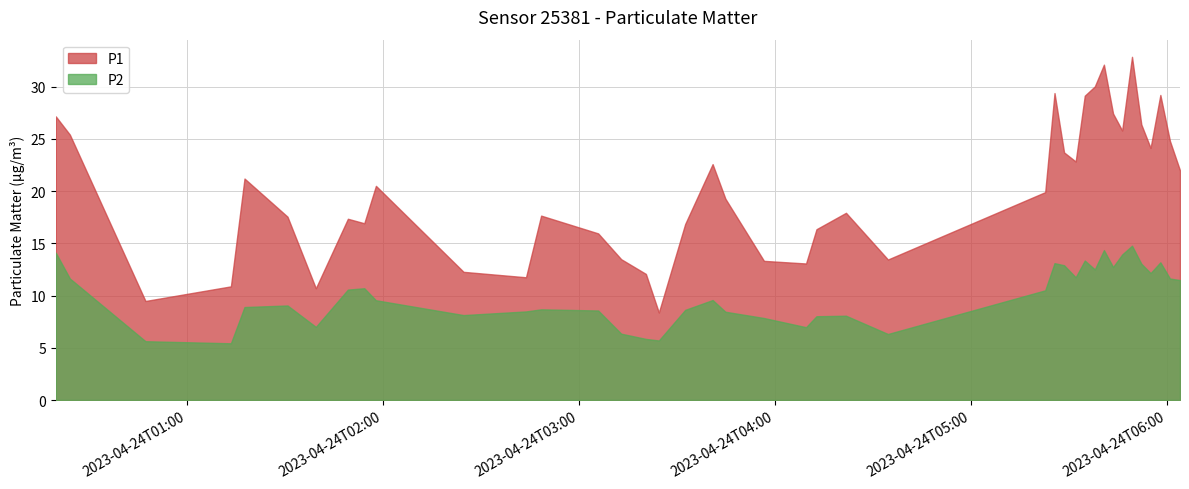

The P2 series shows 4.9 at 2023-04-24T04:12:48. True or false?

False